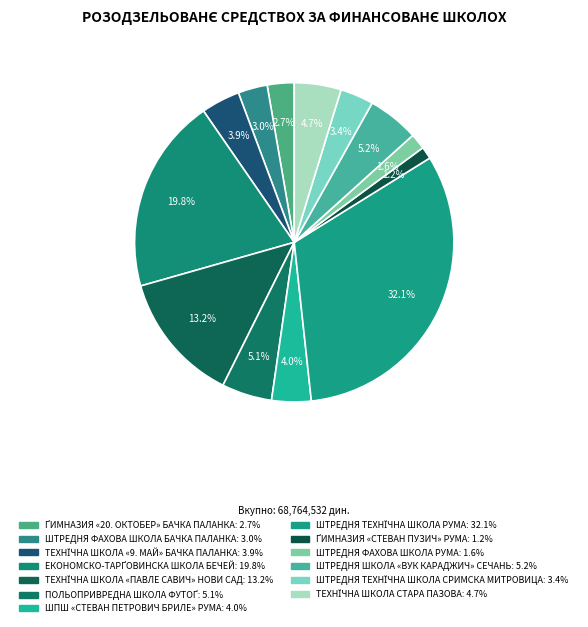

Count the number of slices in the pie.

13